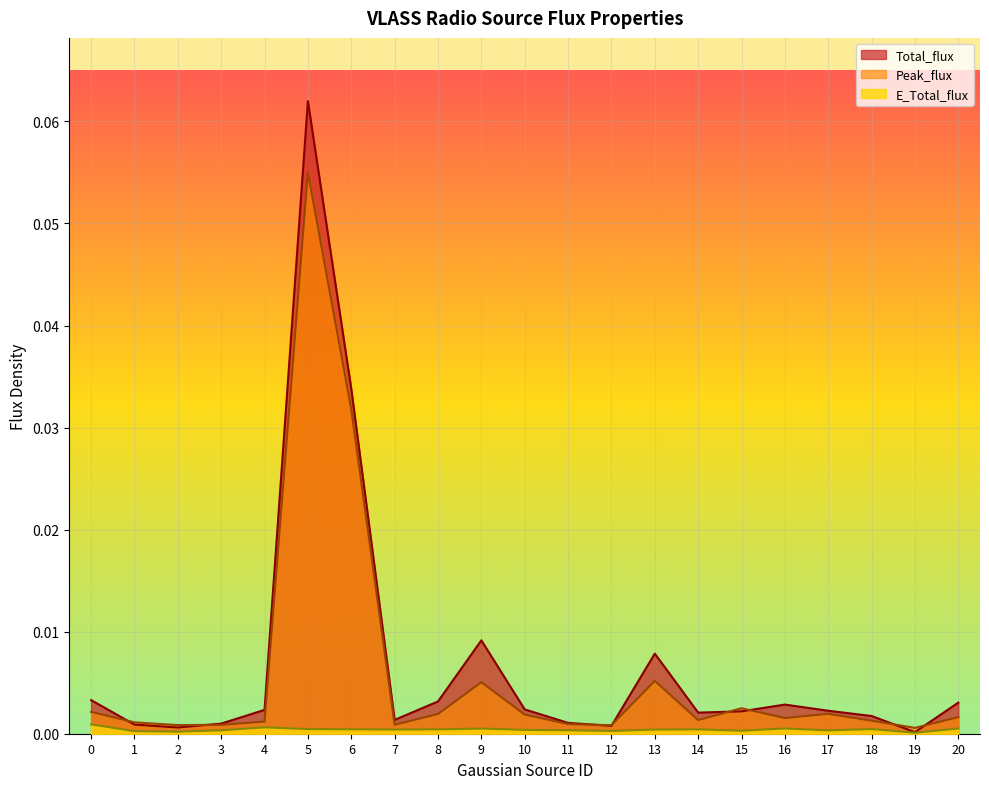

How many interior local peaks does the Total_flux series have?

4